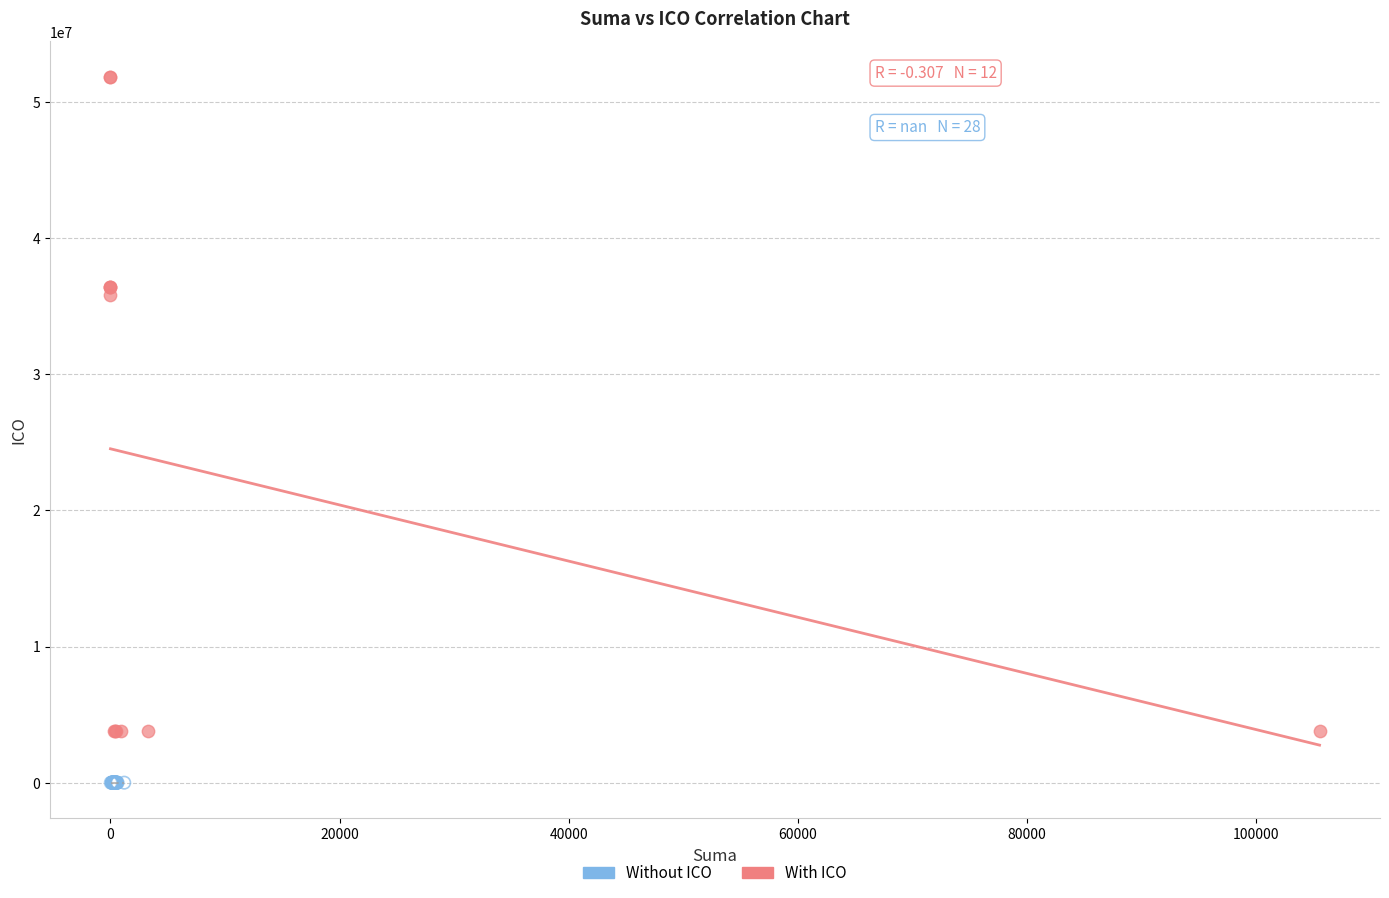

What are all the series names shown in the legend?

Without ICO, With ICO